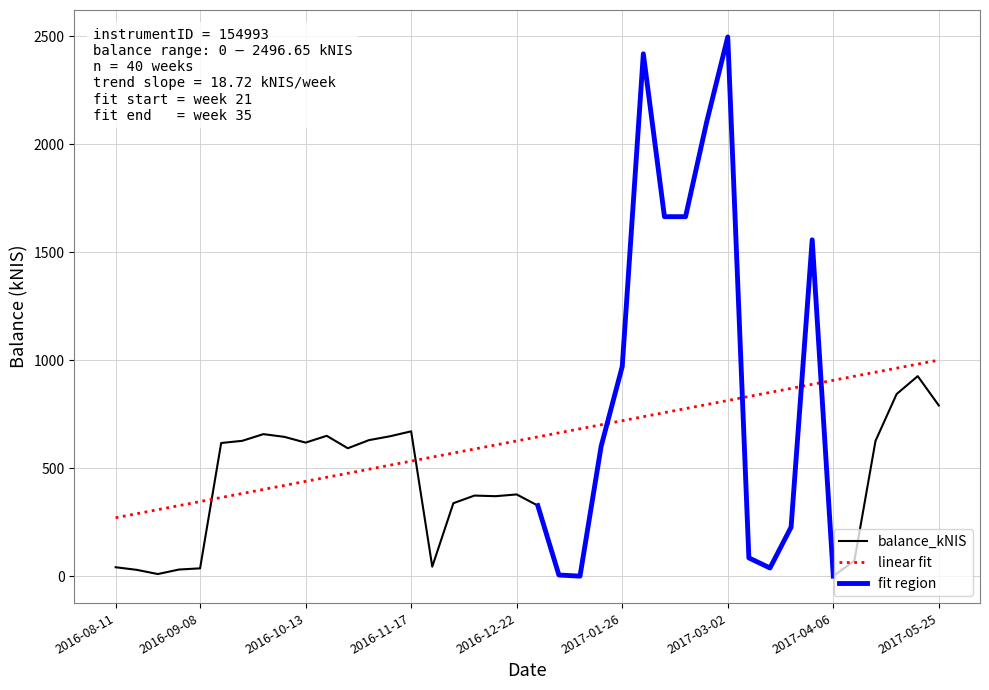

Count the number of categories in the chart.

40